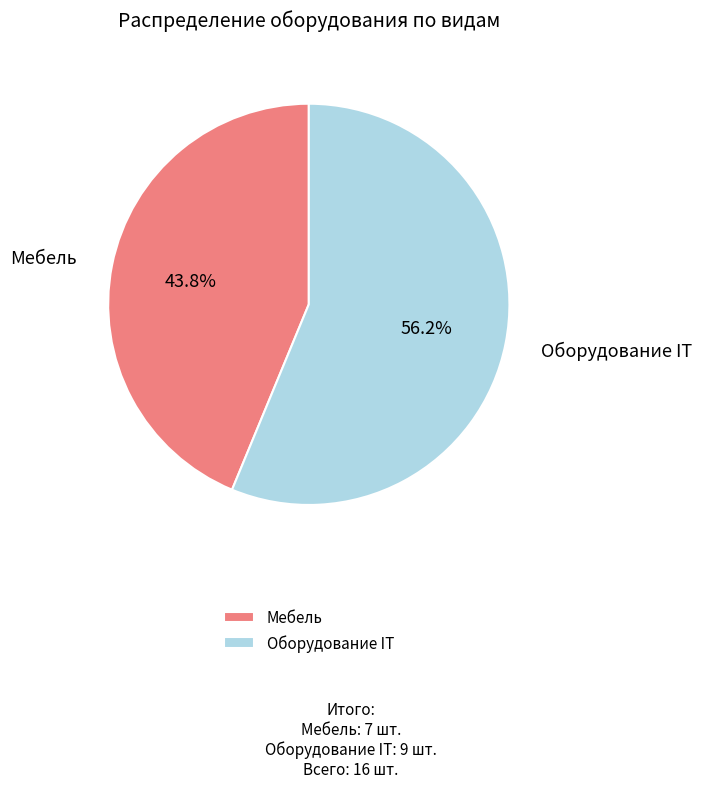

Which slice is the smallest?

Мебель